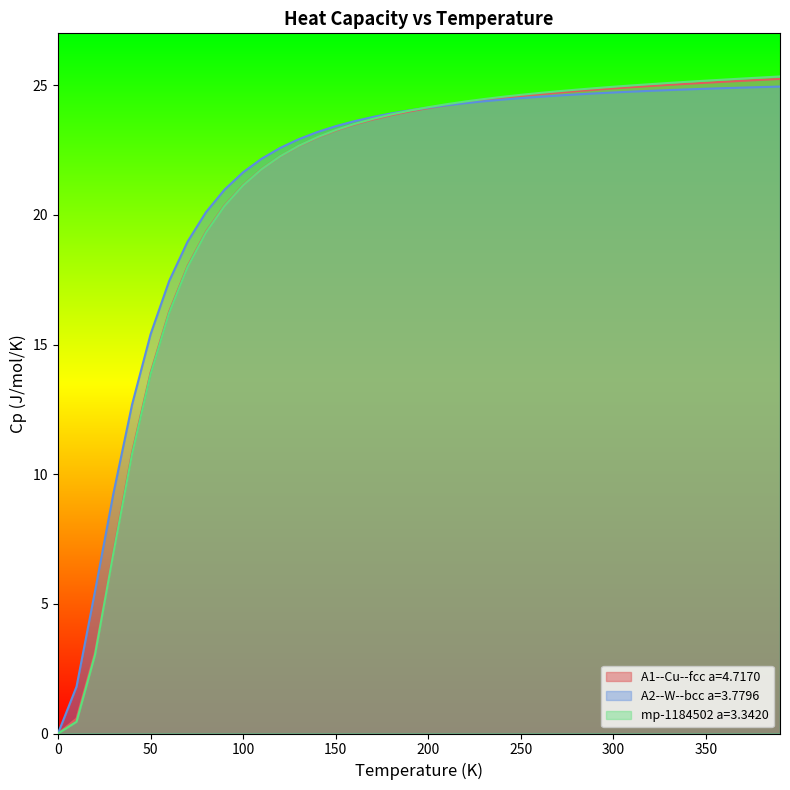

How many data points in A1--Cu--fcc a=4.7170 are less than 24?

20